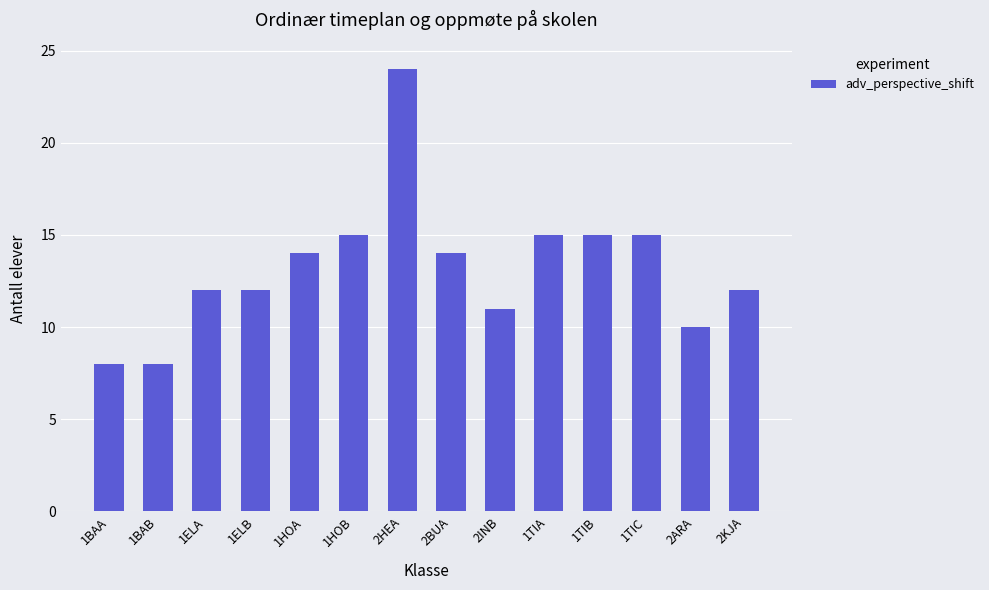

Count the number of data series in this chart.

1